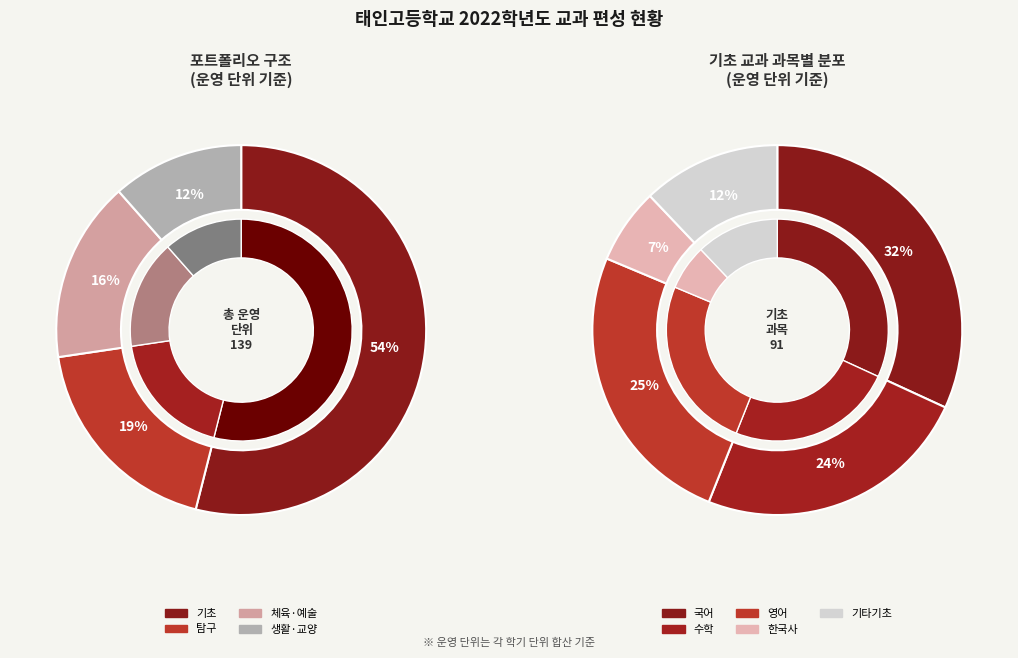

The 기초 slice represents 67% of the pie. True or false?

False